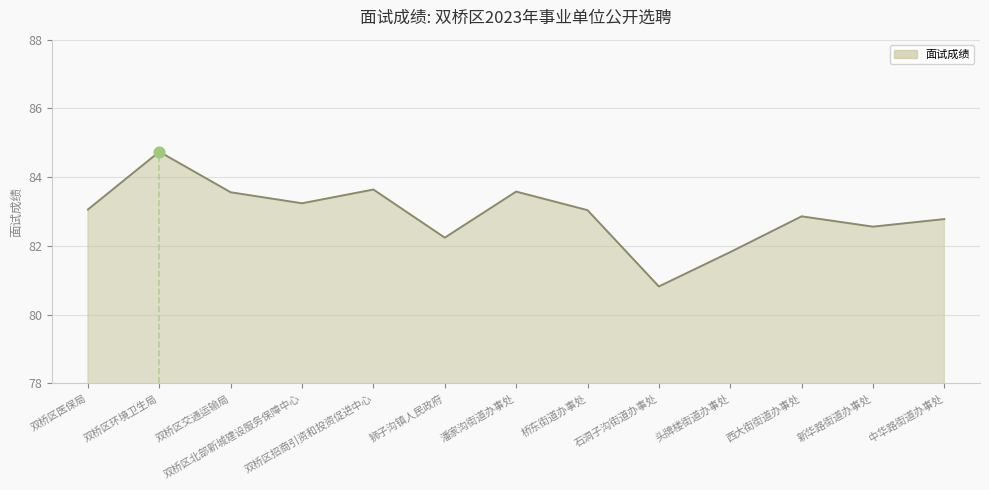

What is the change in value from 双桥区交通运输局 to 中华路街道办事处?

-0.8